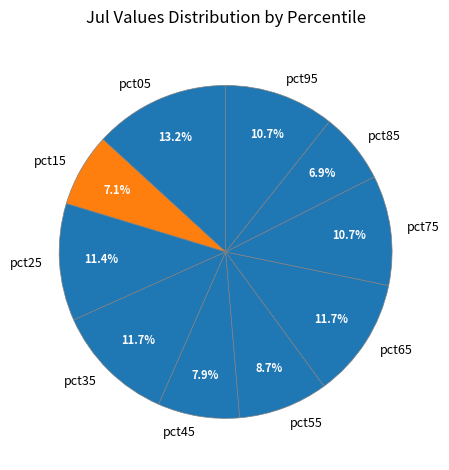

Count the number of slices in the pie.

10